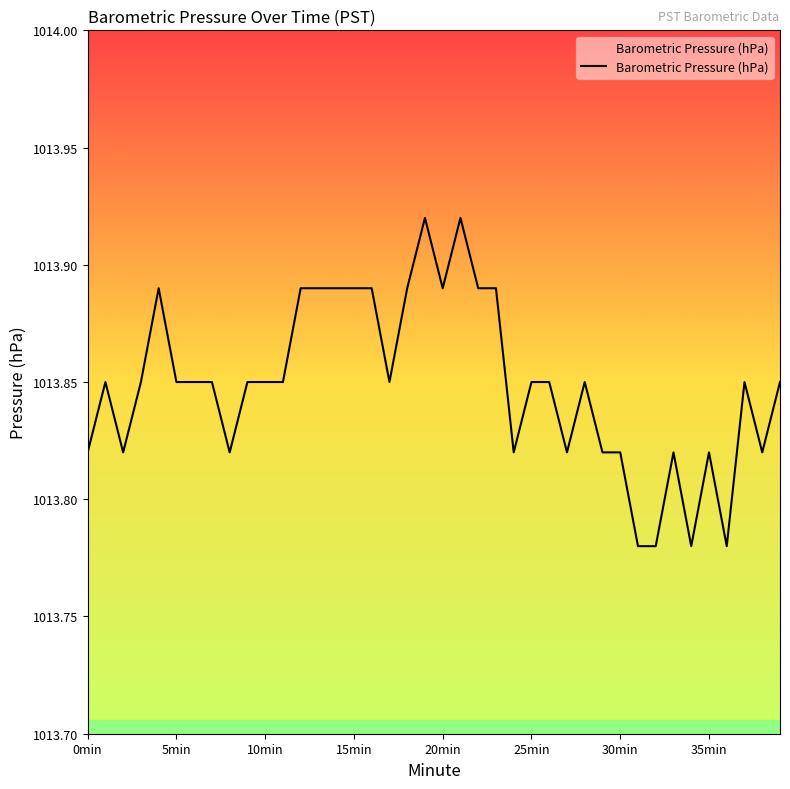

Does the chart display data point markers on the line(s)?

No